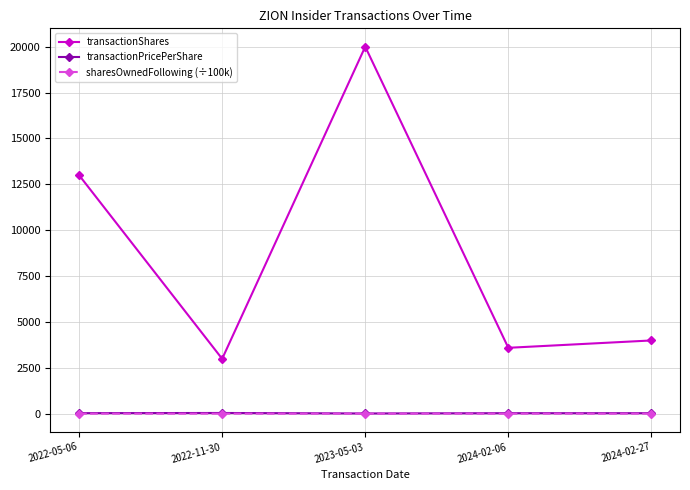

Is the value of sharesOwnedFollowing (÷100k) at 2024-02-27 greater than the value of transactionShares at 2022-11-30?

No